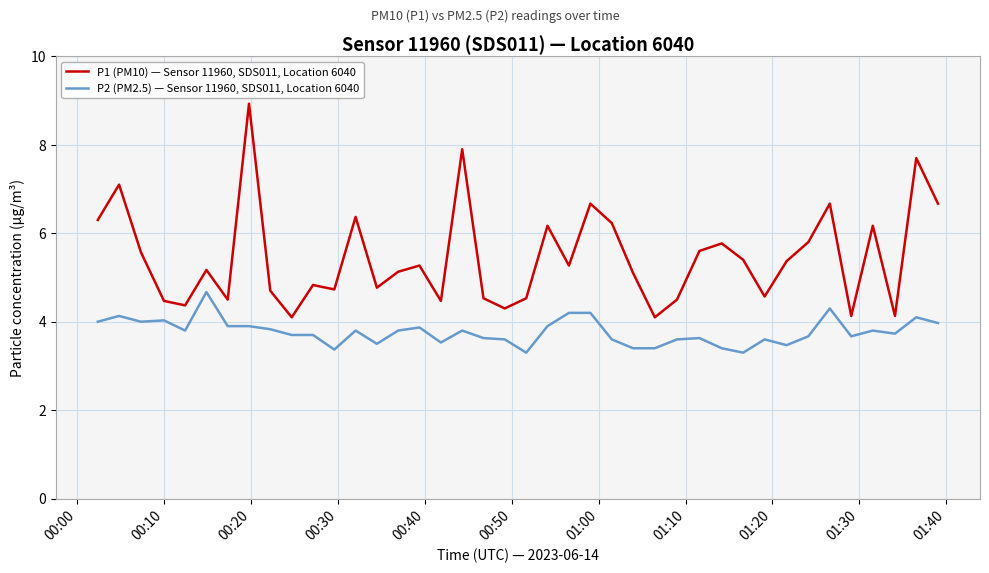

What is the greatest value displayed?

8.9